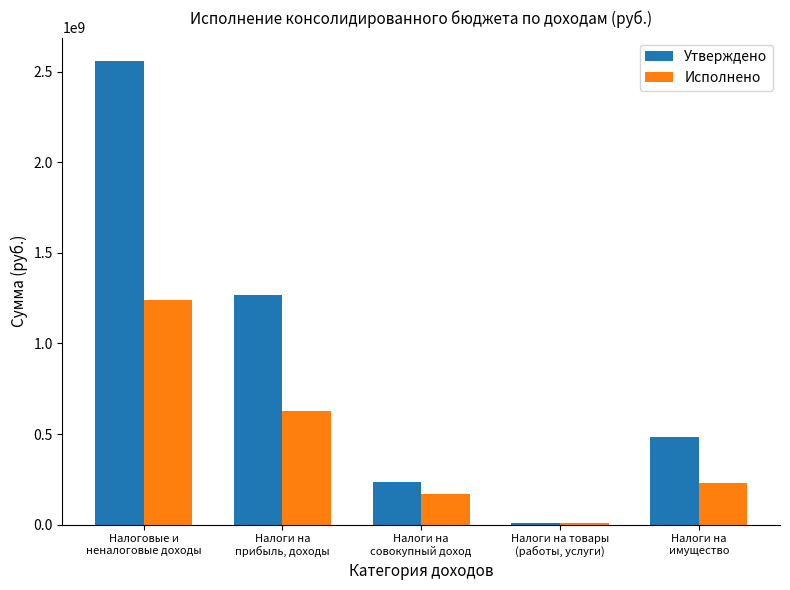

Which series changed the most between Налоговые и
неналоговые доходы and Налоги на
прибыль, доходы?

Утверждено